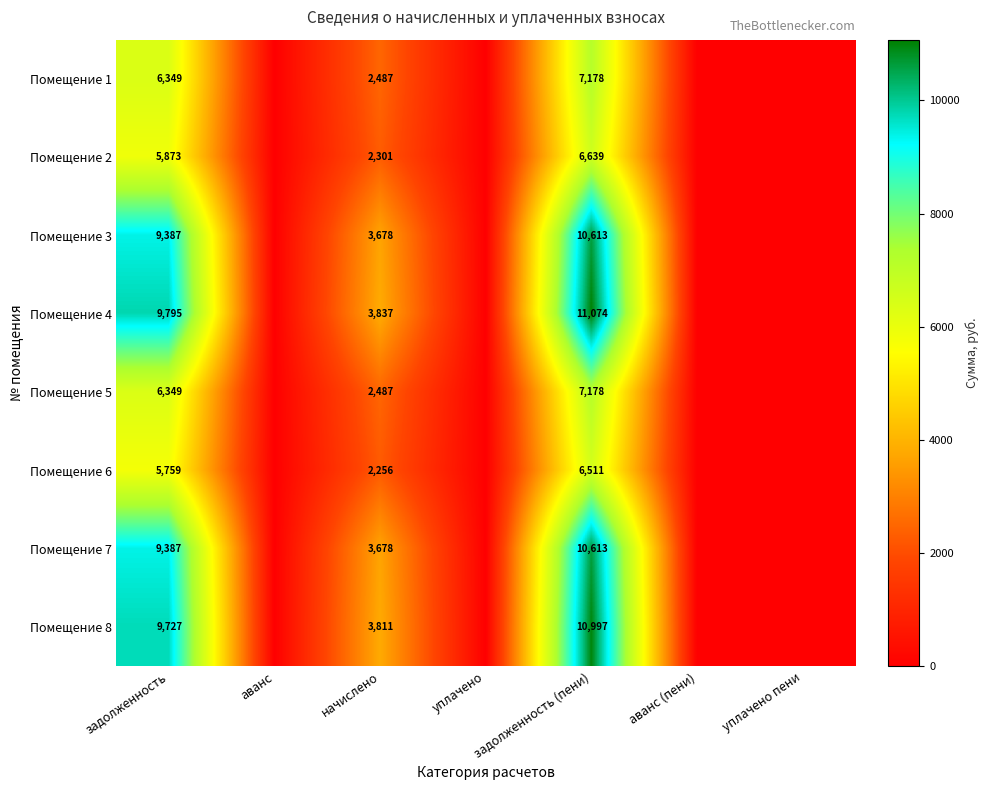

The Помещение 3 series shows 14186 at задолженность (пени). True or false?

False